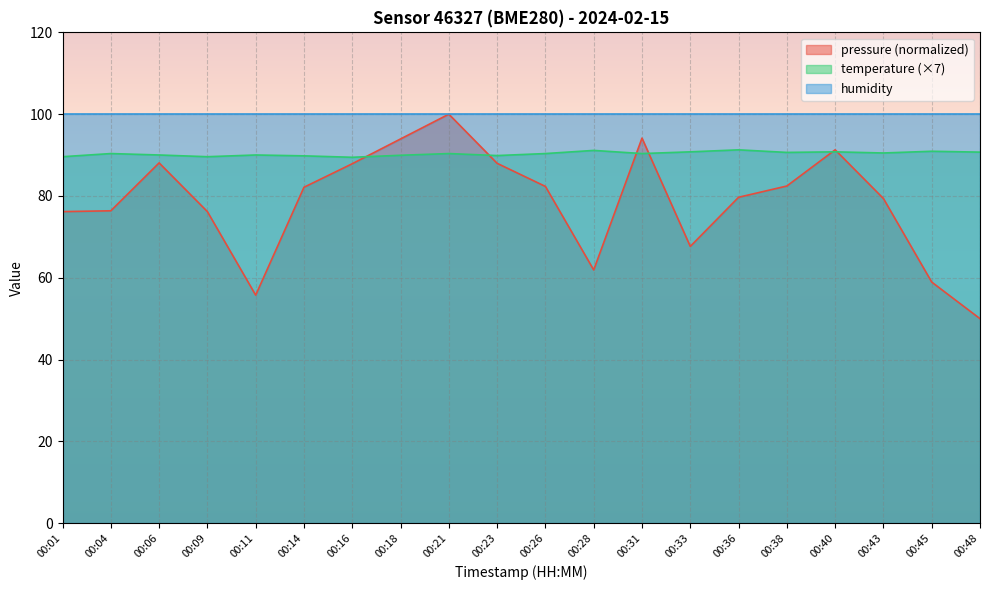

What is the greatest value displayed?

100.0